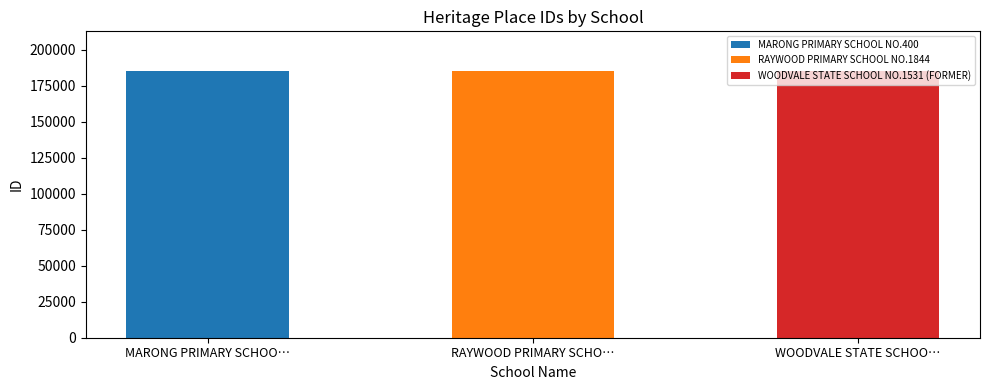

How many values are below 184943?

1